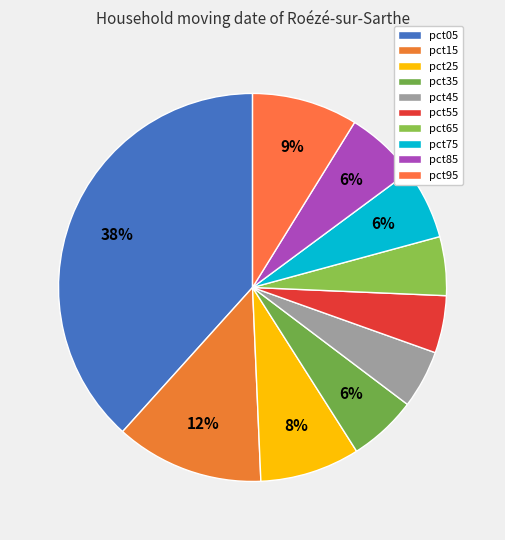

Rank the categories by value from highest to lowest.

pct05, pct15, pct95, pct25, pct85, pct75, pct35, pct65, pct45, pct55